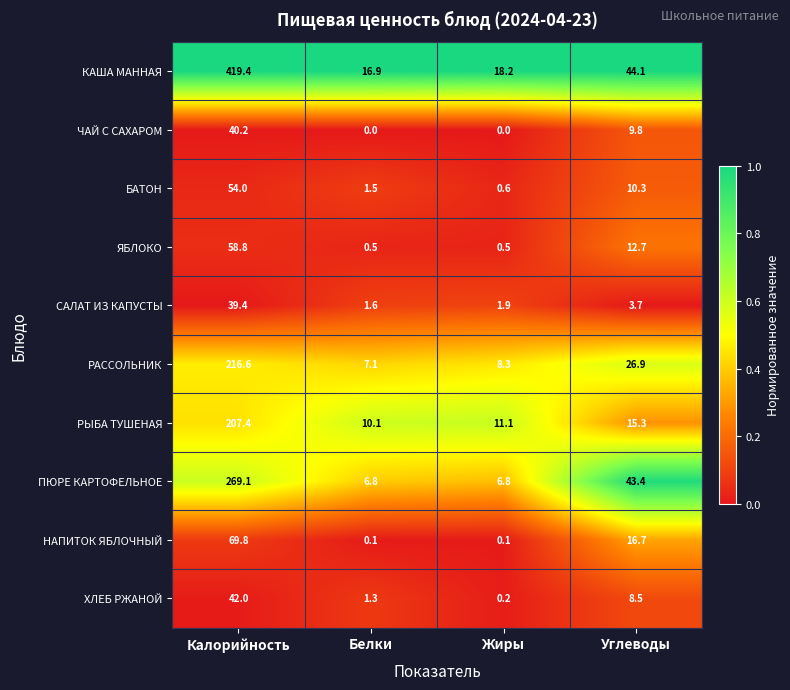

What is the difference between the second highest and second lowest values in the ХЛЕБ РЖАНОЙ series?

7.2